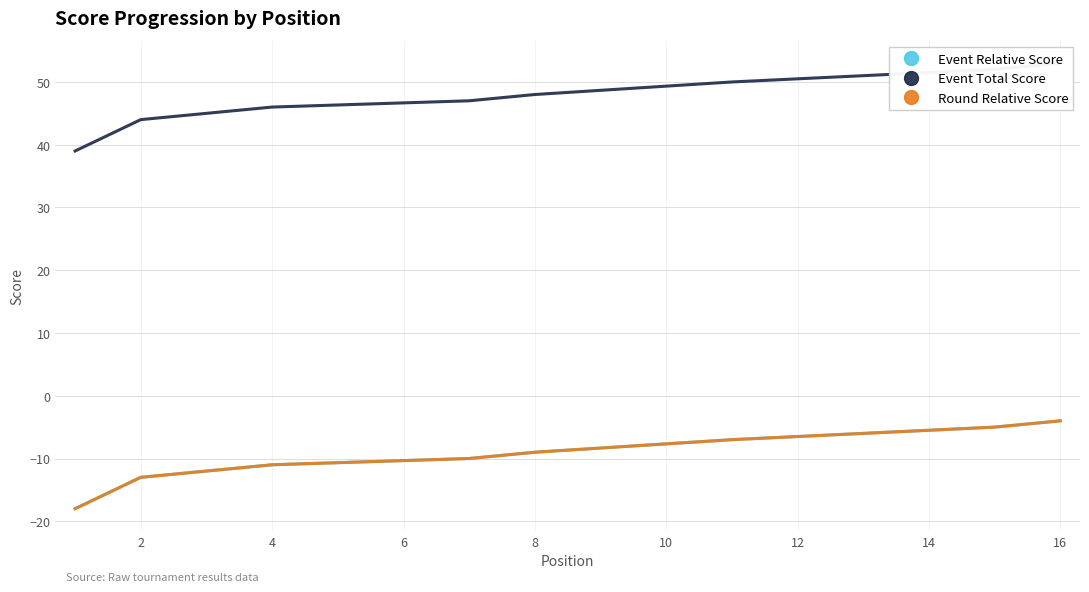

True or false: Event Relative Score has more than 0 interior local peaks.

False